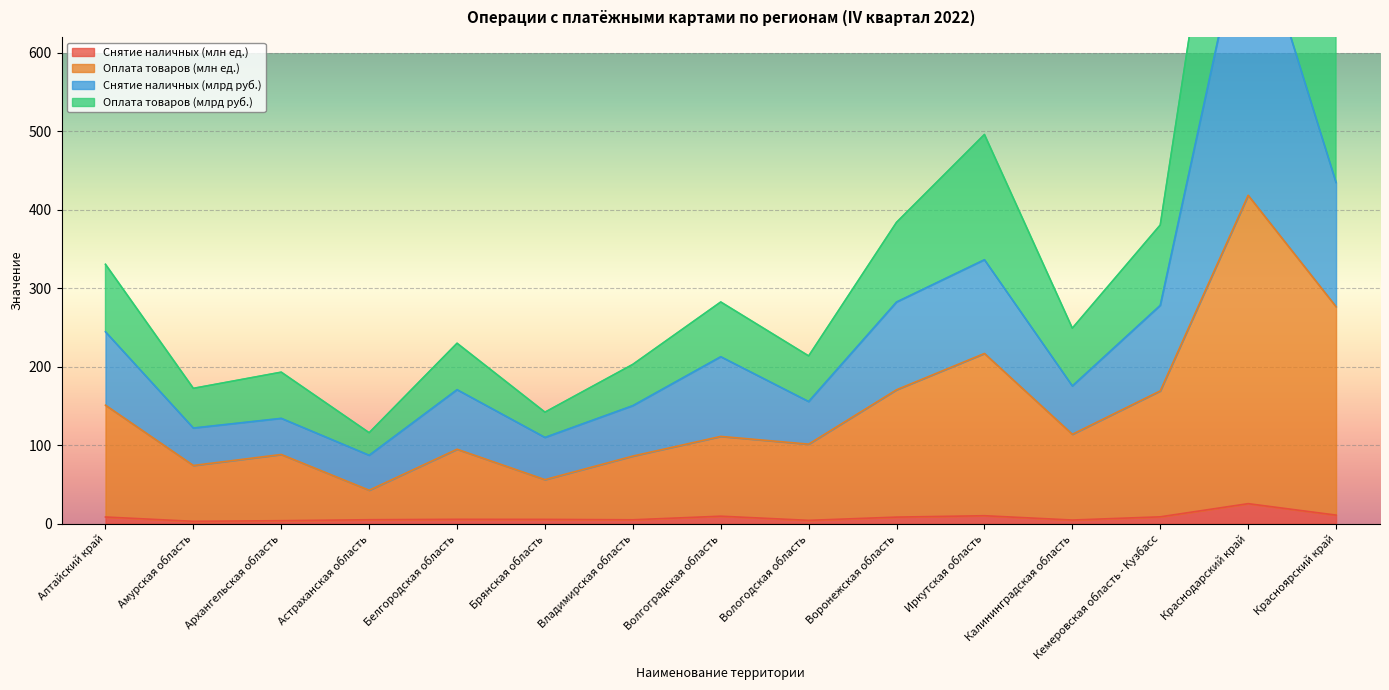

Read the Снятие наличных (млн ед.) value at Иркутская область.

10.0